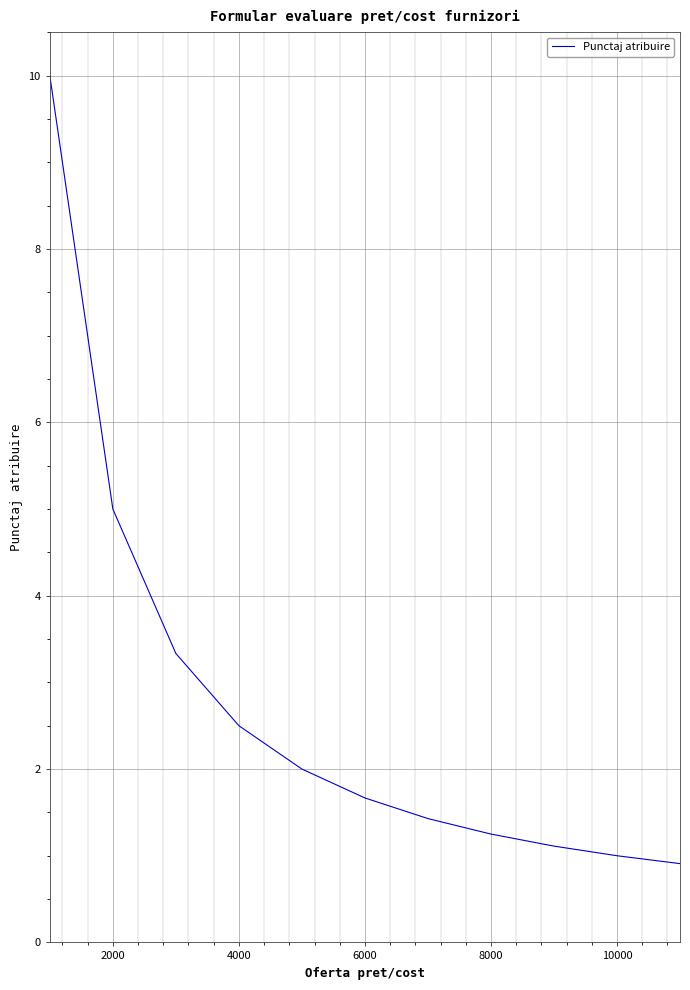

What is the maximum value shown in the chart?

10.0